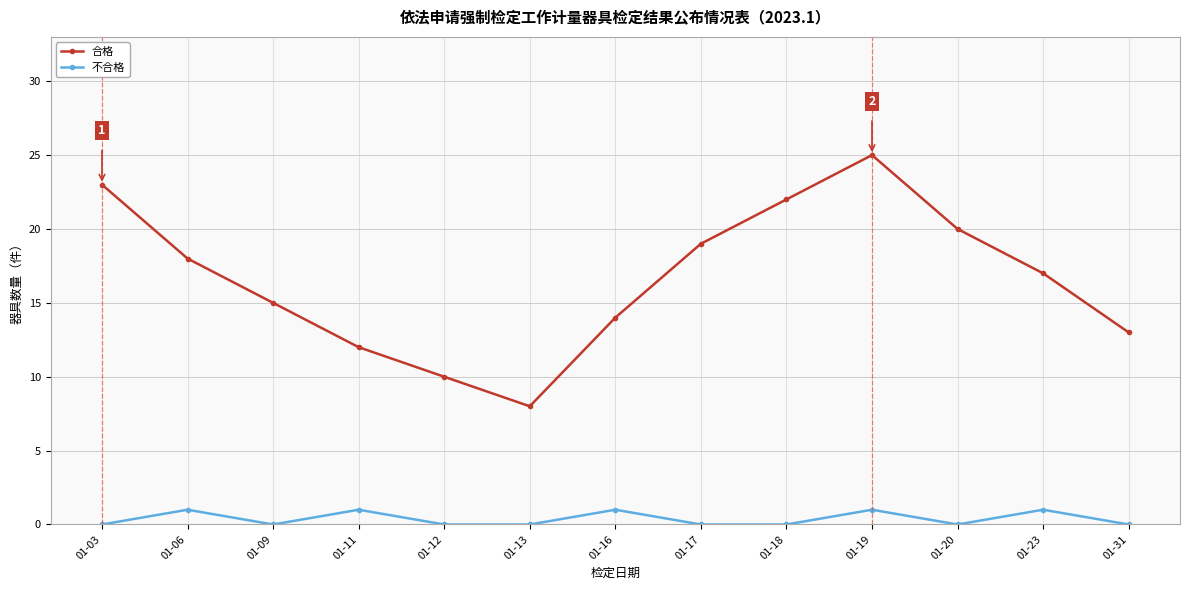

Rank the series by their maximum value, from lowest to highest.

不合格, 合格